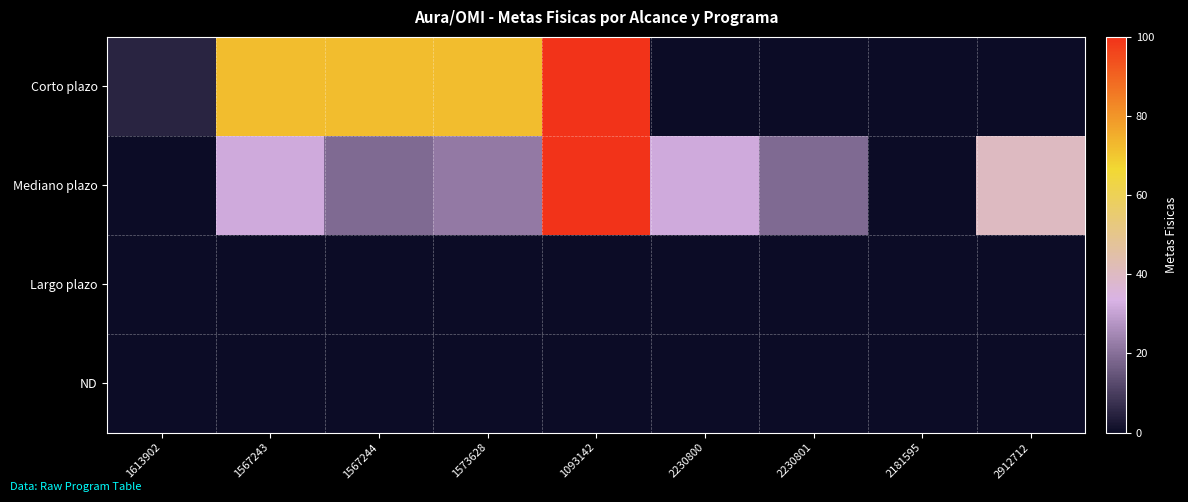

Between 1567244 and 1093142, which is larger?

1093142